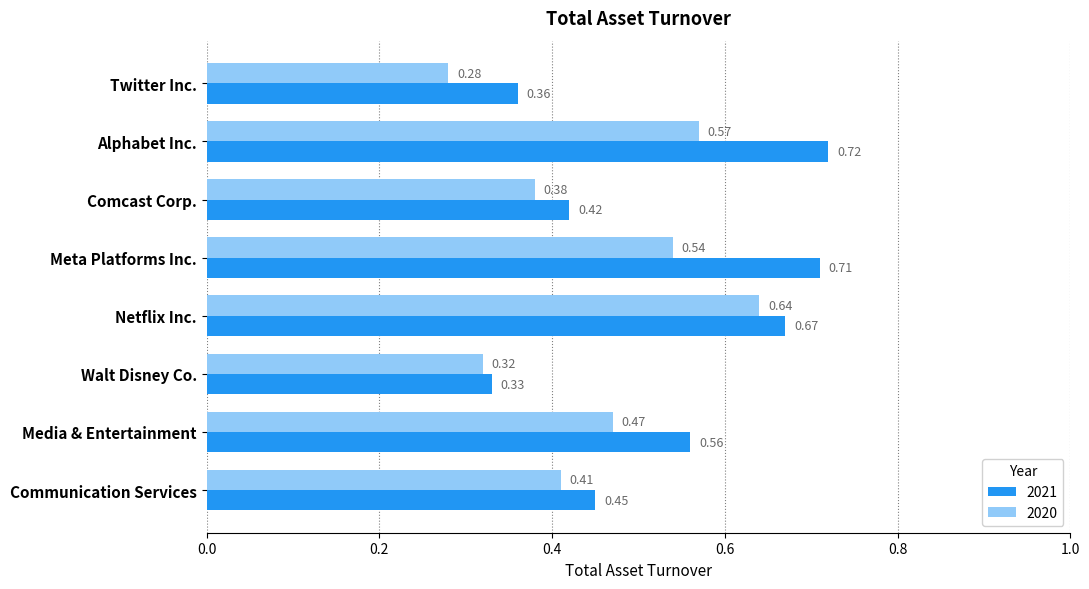

How many series are shown in this chart?

2